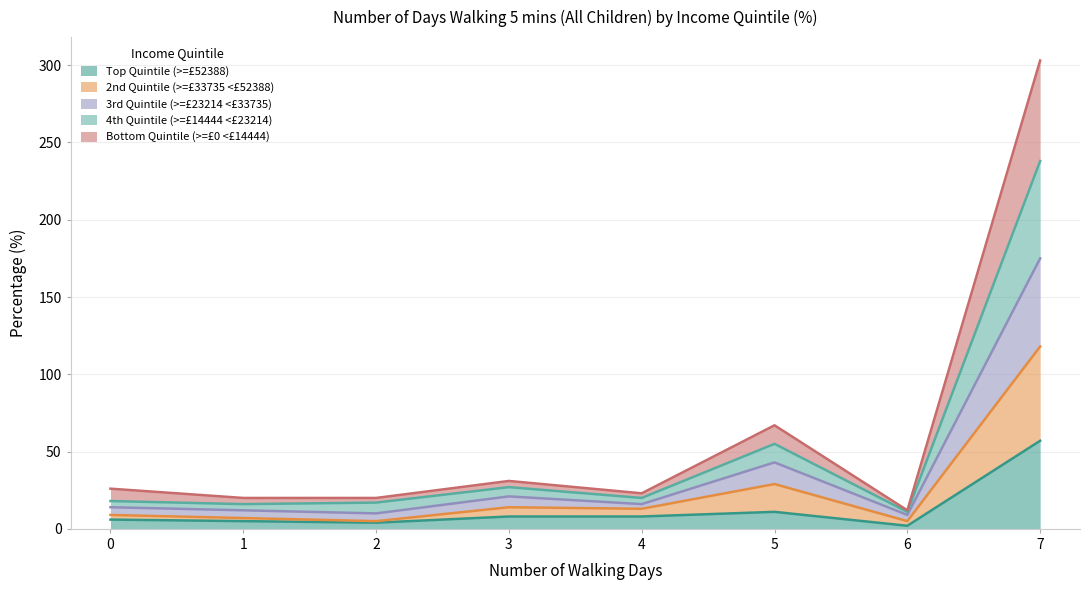

What is the total value across all series at 5?

67